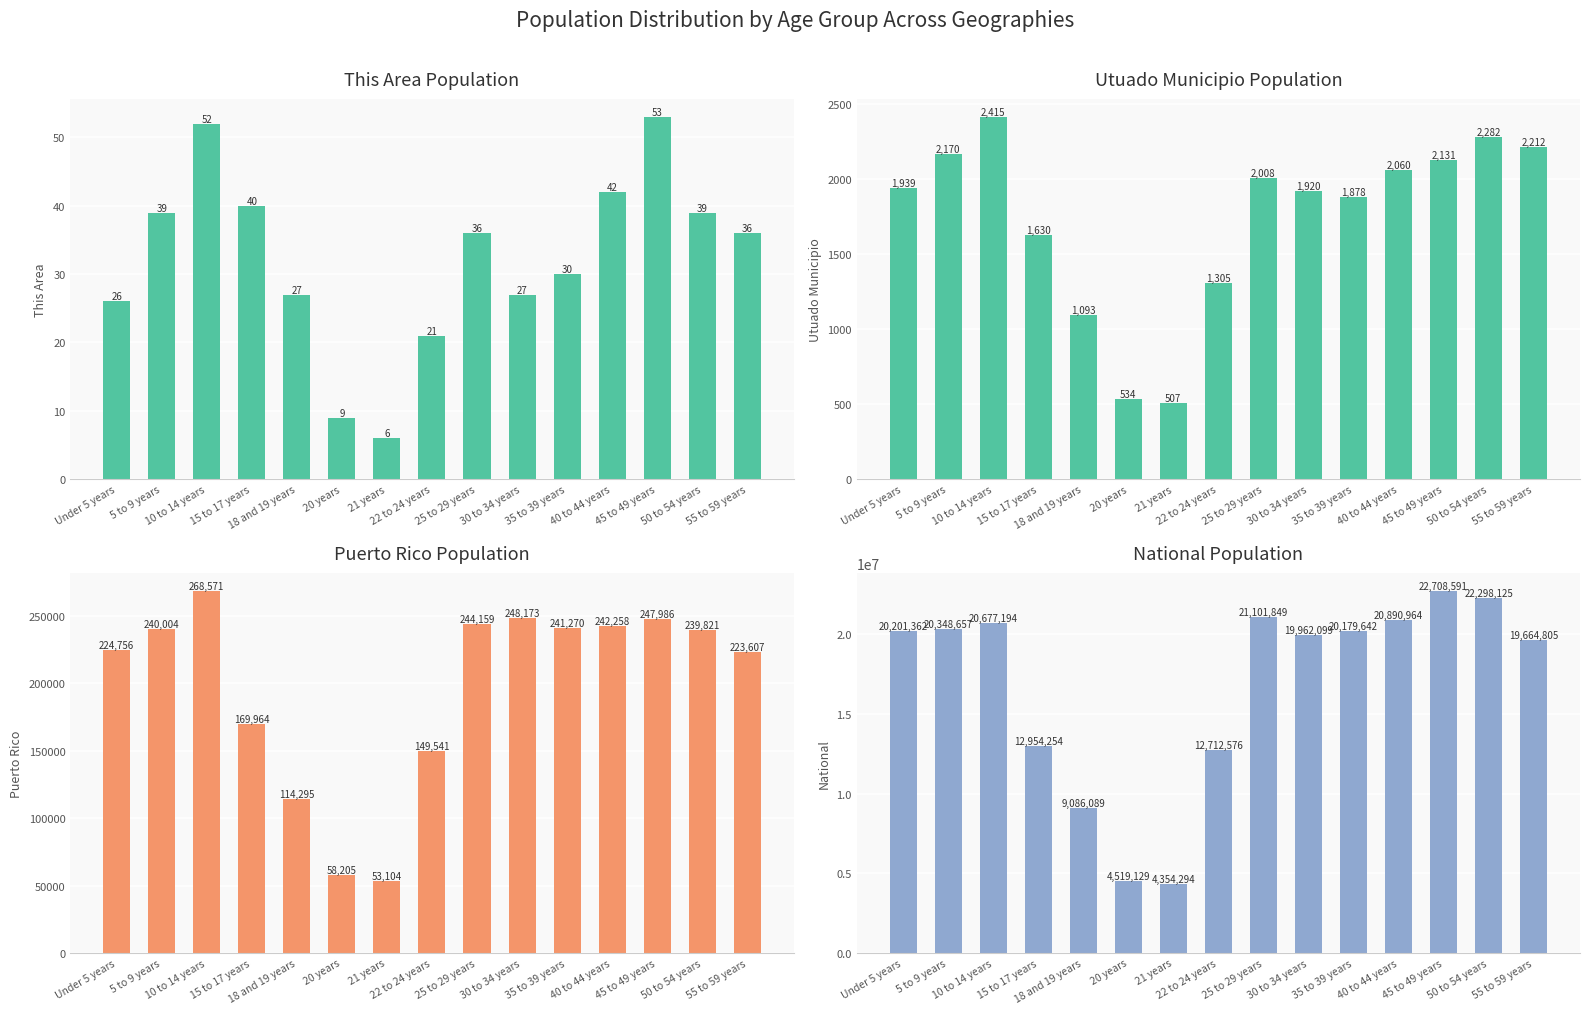

What is the total value across all series at 5 to 9 years?

20590870